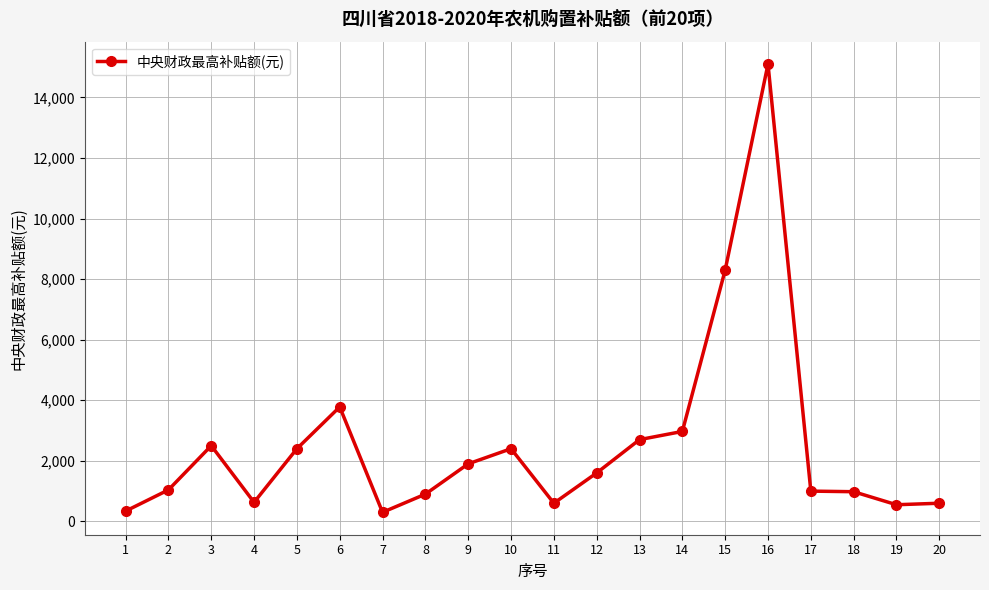

At which category does the chart reach its peak across all series?

16